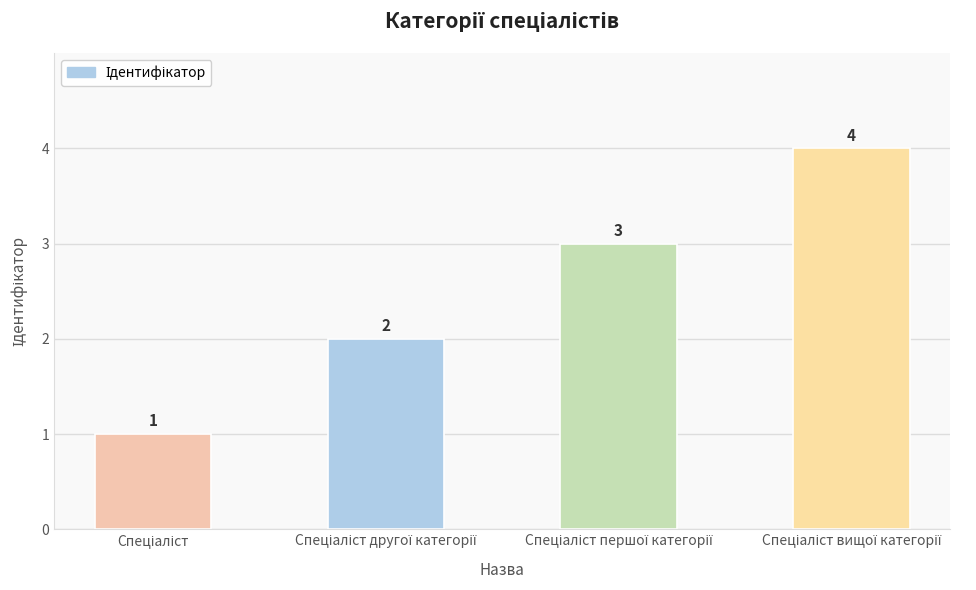

What is the greatest value displayed?

4